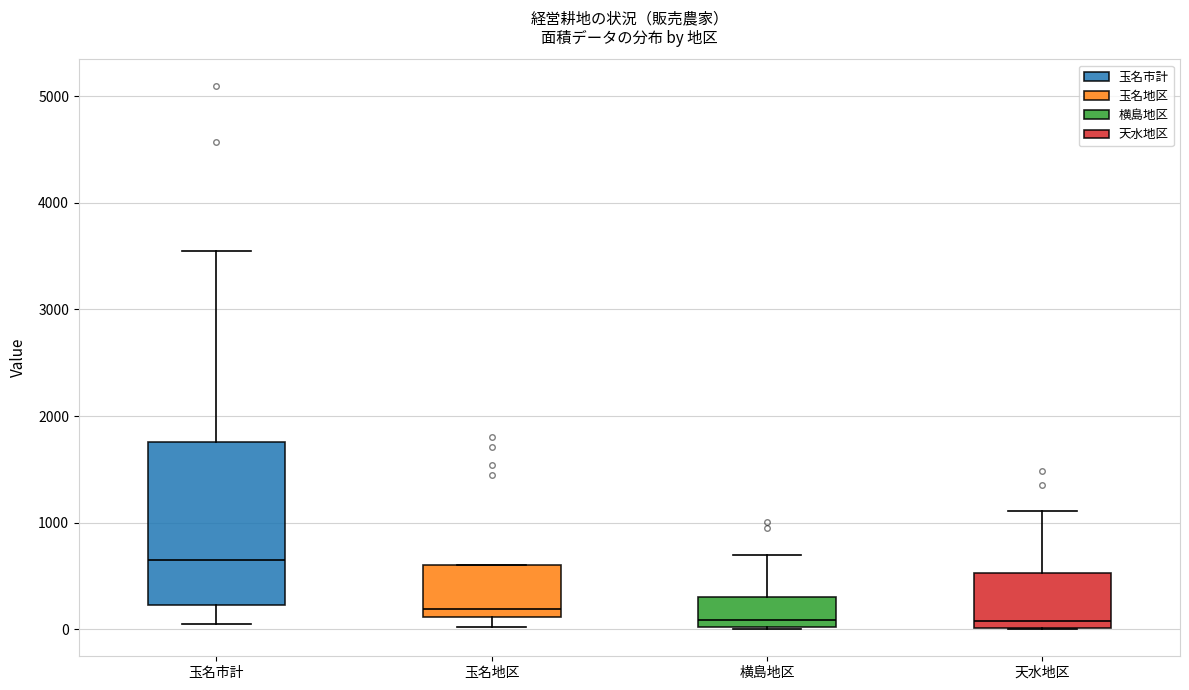

Reading left to right, transcribe this box plot: for each box, give where its median line is, the range the box spans, and where its two whiskers end, as read against the y-axis. The values are not printed on the chart, so give them approximately, as read against the axis.

玉名市計: median 600, box 200 to 1800, whiskers 0 to 3600
玉名地区: median 200, box 100 to 600, whiskers 0 to 600
横島地区: median 100, box 0 to 300, whiskers 0 to 700
天水地区: median 100, box 0 to 500, whiskers 0 to 1100